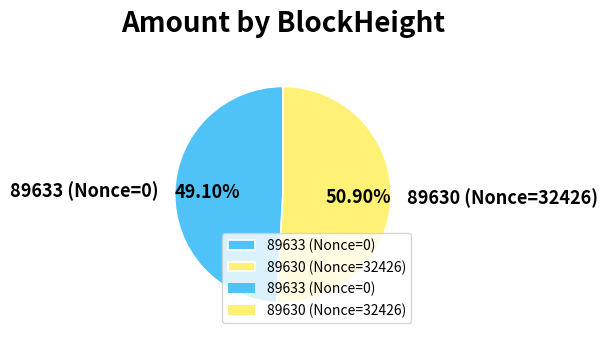

Count the number of slices in the pie.

2